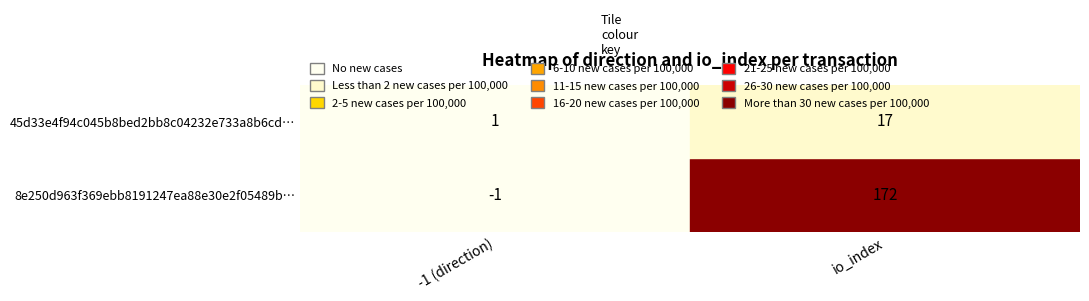

Reading left to right, transcribe all the data shown in this chart.

8e250d963f369ebb8191247ea88e30e2f05489b: 0=-1	1=172
45d33e4f94c045b8bed2bb8c04232e733a8b6cd: 0=1	1=17